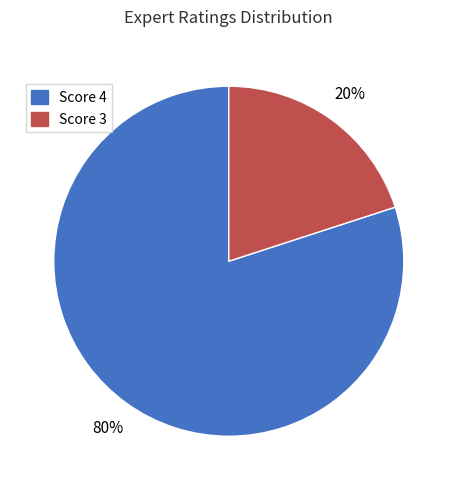

Is there a majority slice in this chart?

Yes